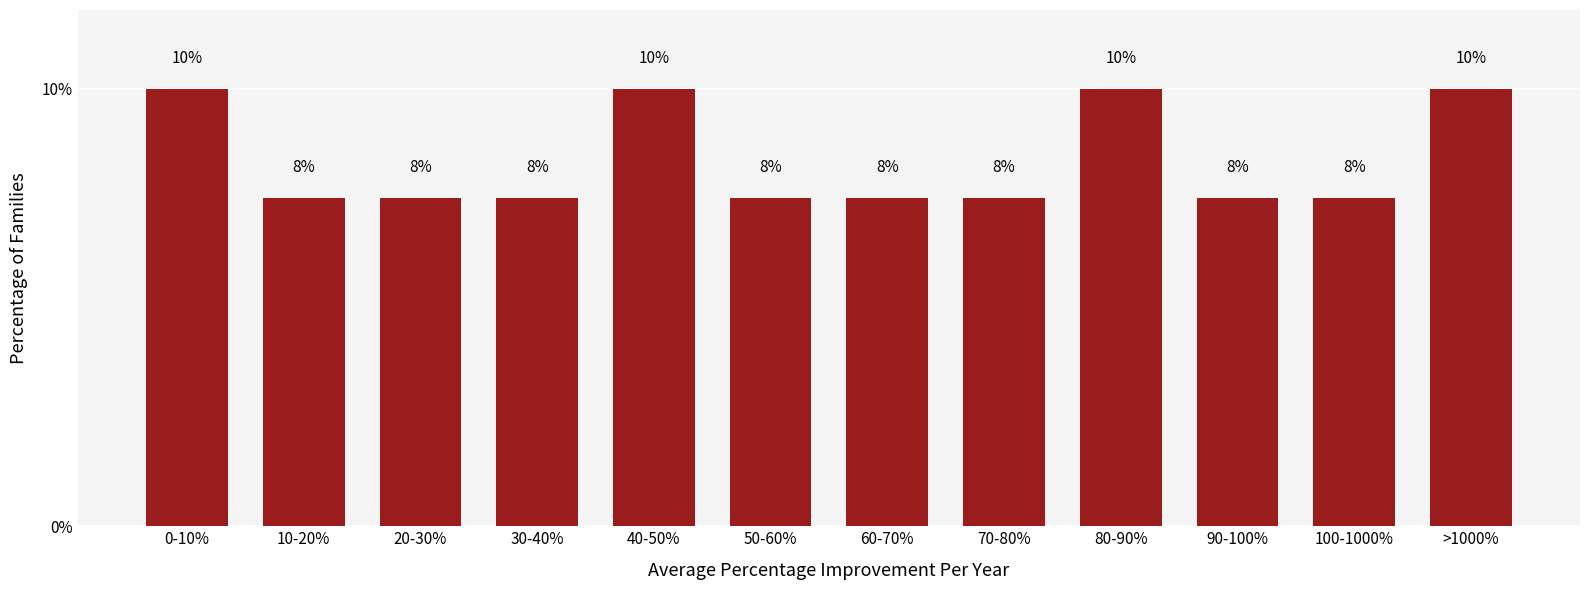

Are the bars horizontal?

No